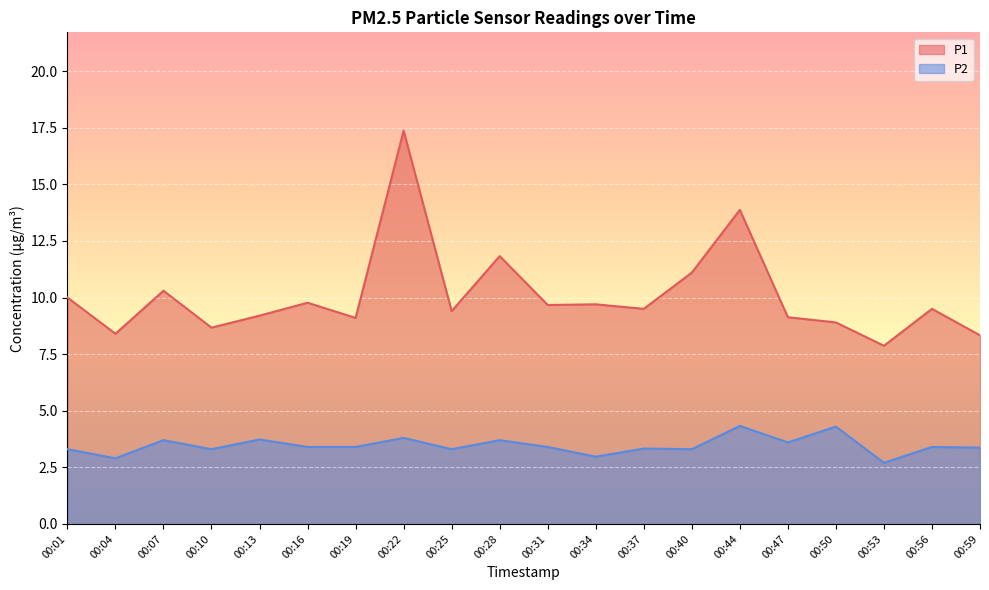

Rank the categories by P2 value from lowest to highest.

00:53, 00:04, 00:34, 00:01, 00:10, 00:25, 00:40, 00:37, 00:59, 00:16, 00:19, 00:31, 00:56, 00:47, 00:07, 00:28, 00:13, 00:22, 00:50, 00:44